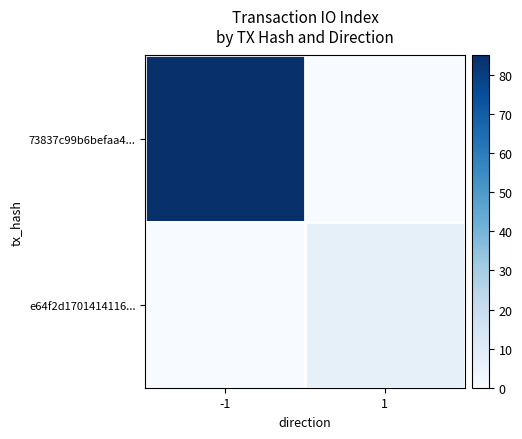

How many categories are shown in the chart?

2